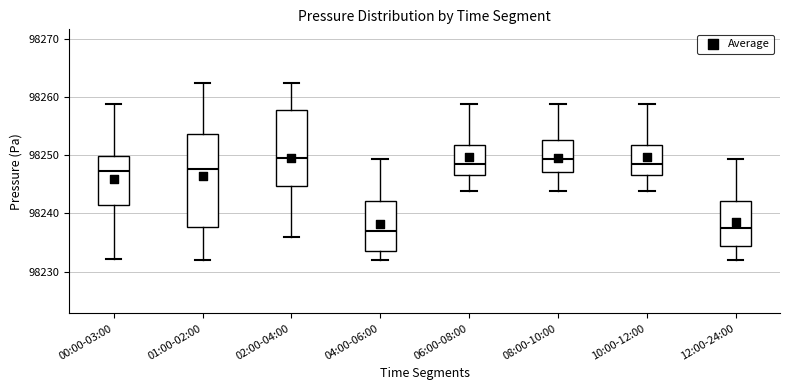

Which box is the tallest, from its lower edge to its upper edge?

01:00-02:00